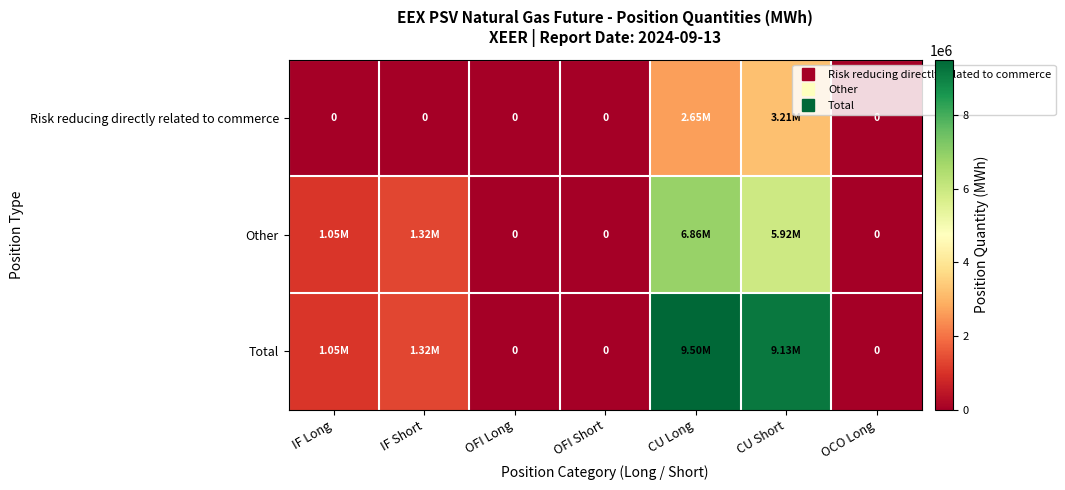

Which category has the lowest value in the Risk reducing directly related to commerce series?

IF Long